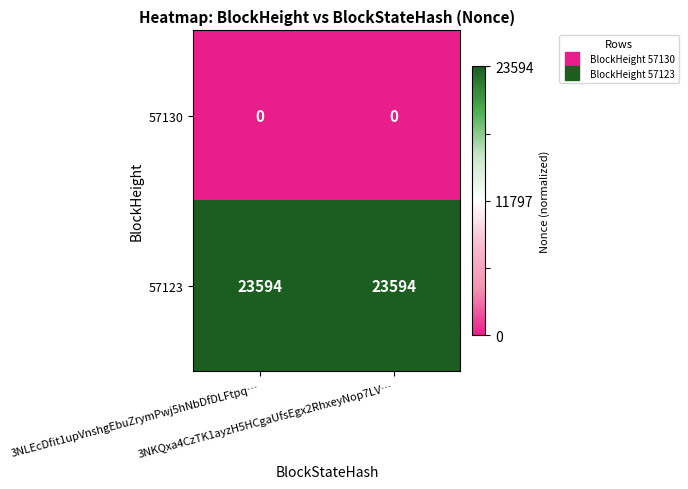

What is the average value of the 57123 series?

23594